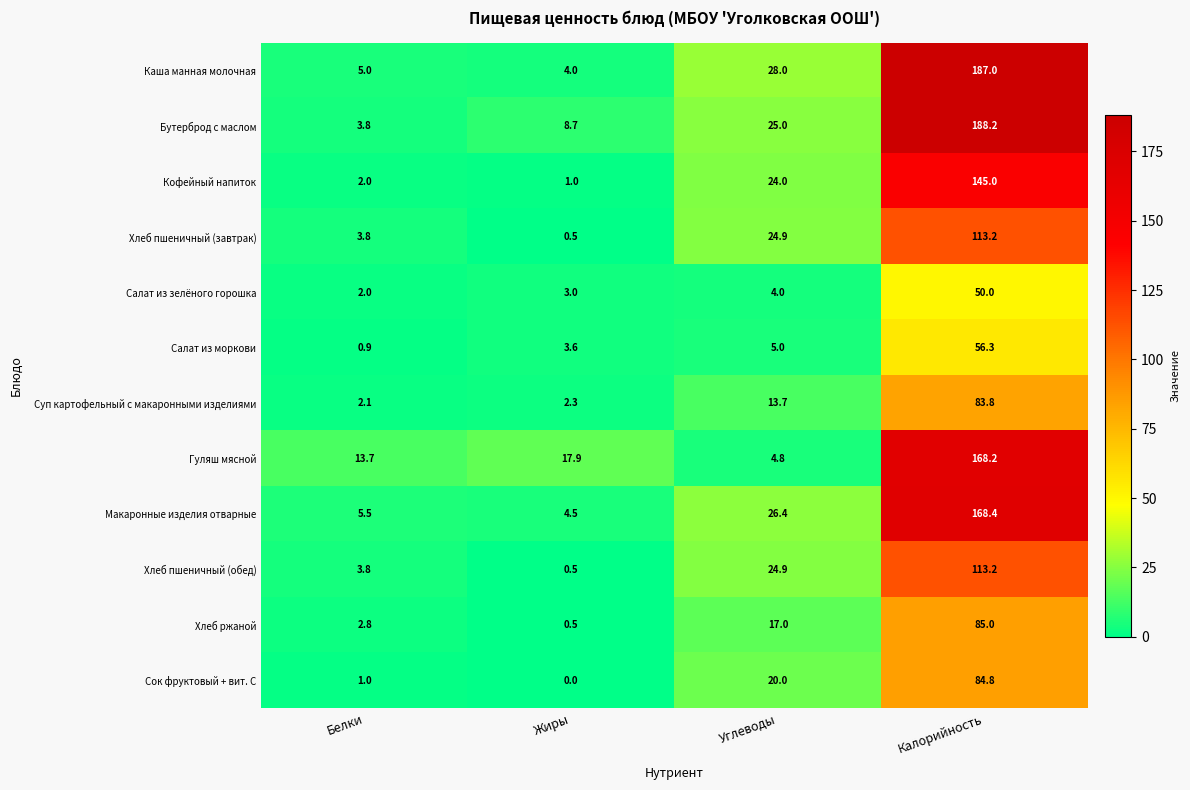

What is the difference between the highest and lowest values at Жиры?

17.9